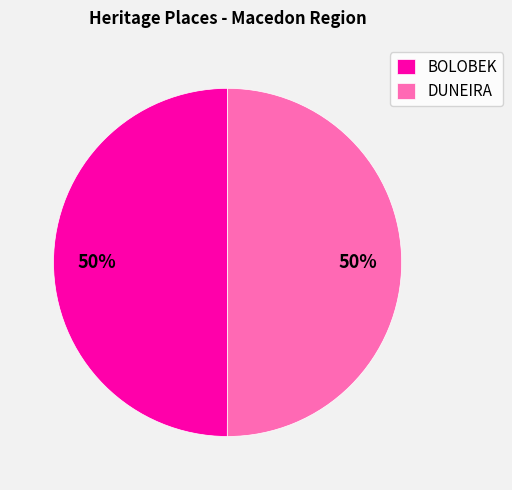

How many segments does this pie chart have?

2